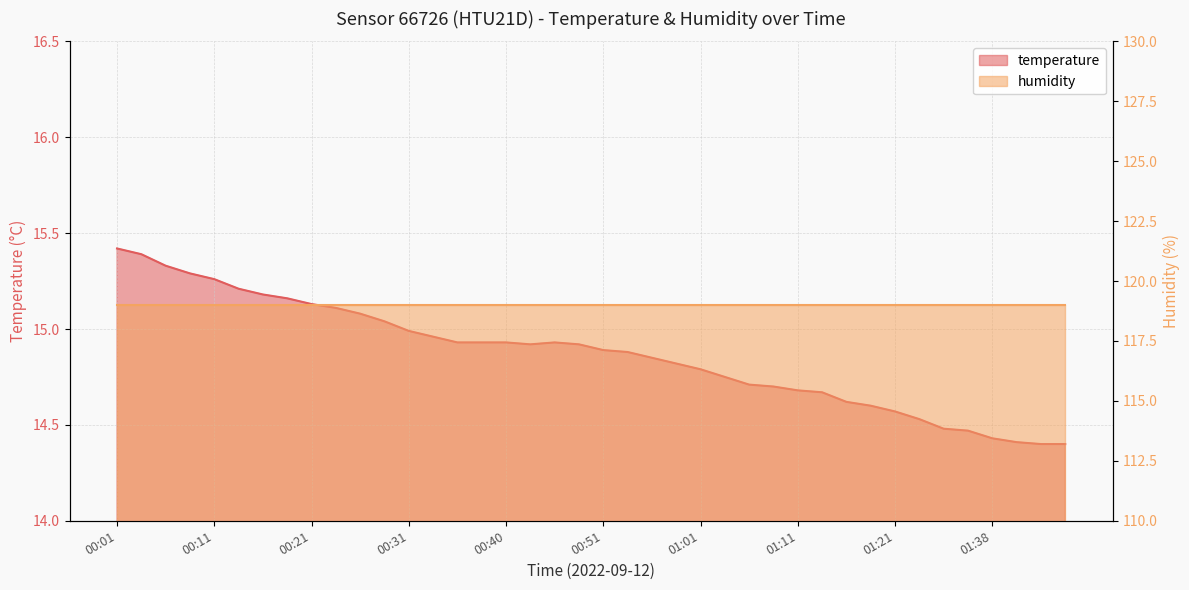

How many interior local peaks (higher than both neighbors) does the data have?

1